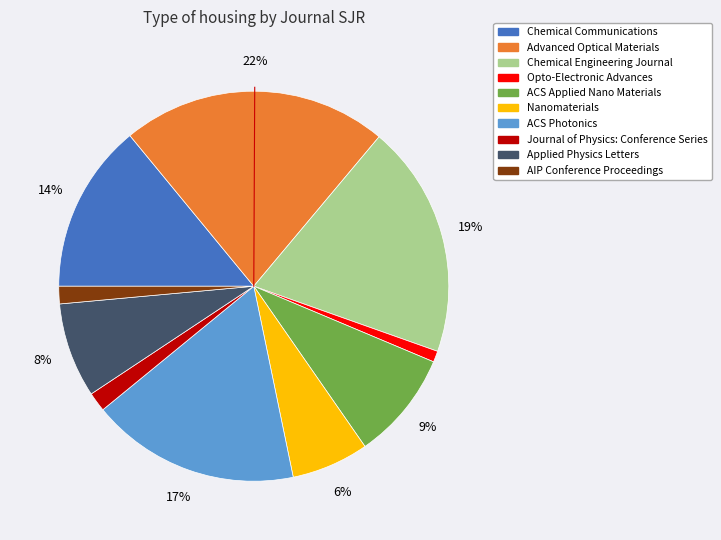

Between Chemical Engineering Journal and Journal of Physics: Conference Series, which is larger?

Chemical Engineering Journal